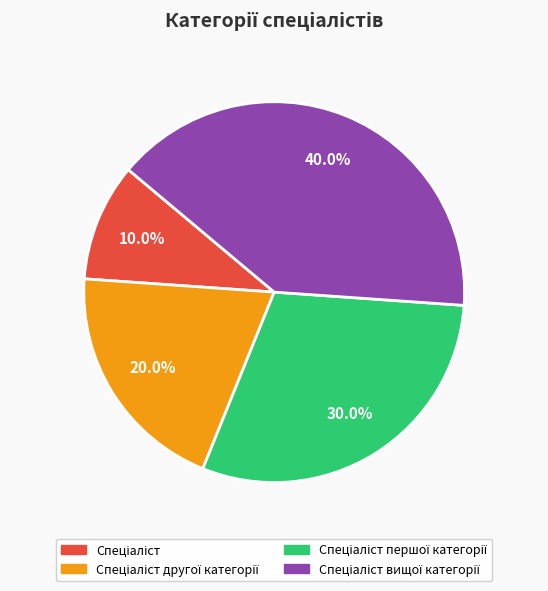

Does any single category account for the majority?

No